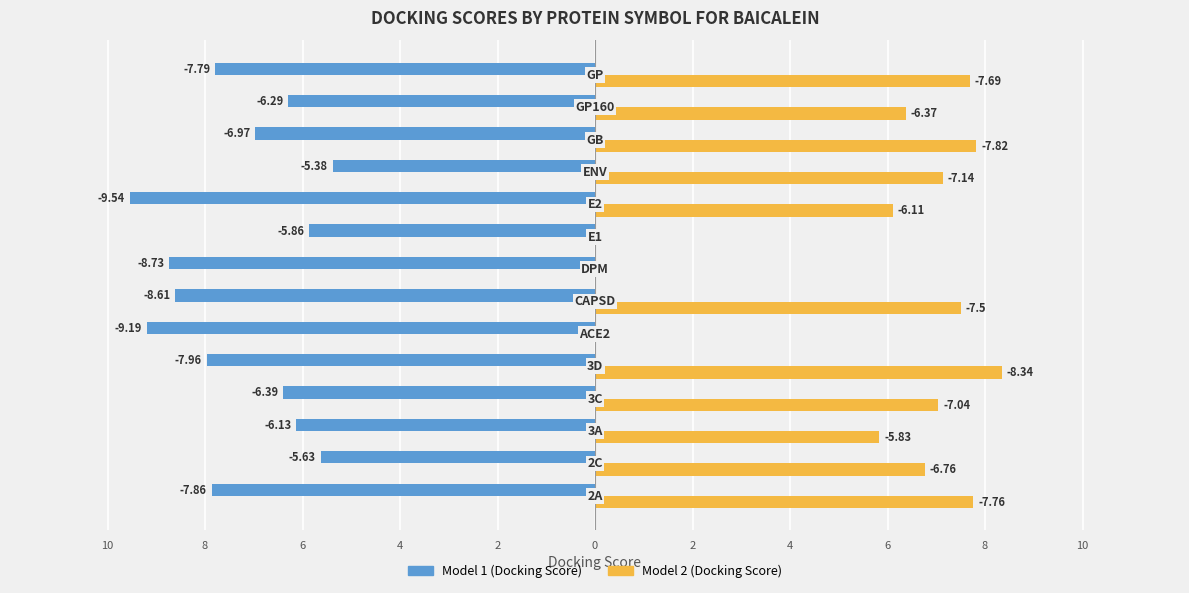

How many bars are there in each group?

2